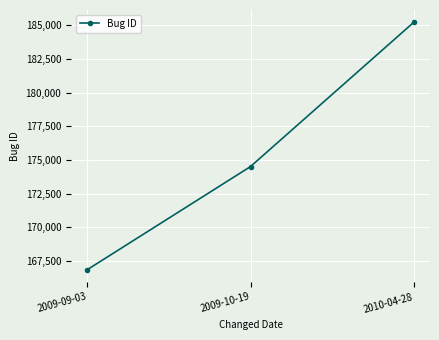

What is the sum of the values at 2010-04-28 and 2009-09-03?

352070